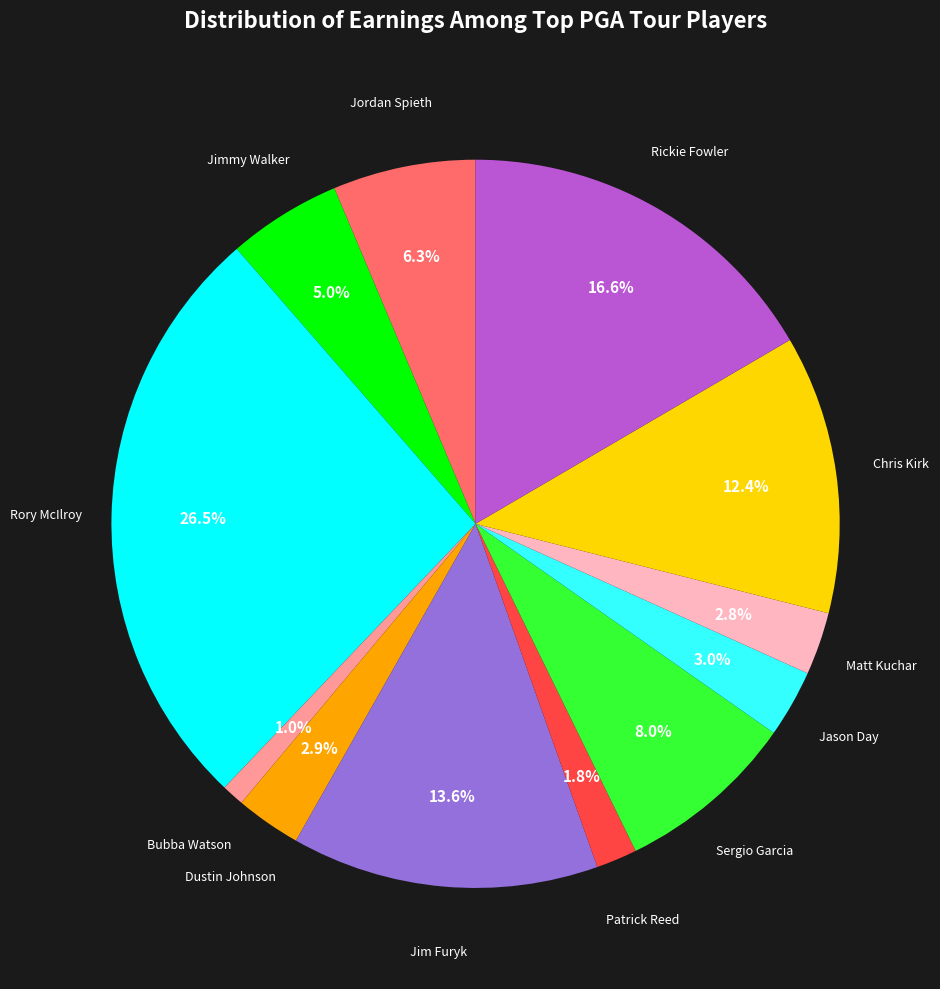

The Jason Day slice represents 9% of the pie. True or false?

False